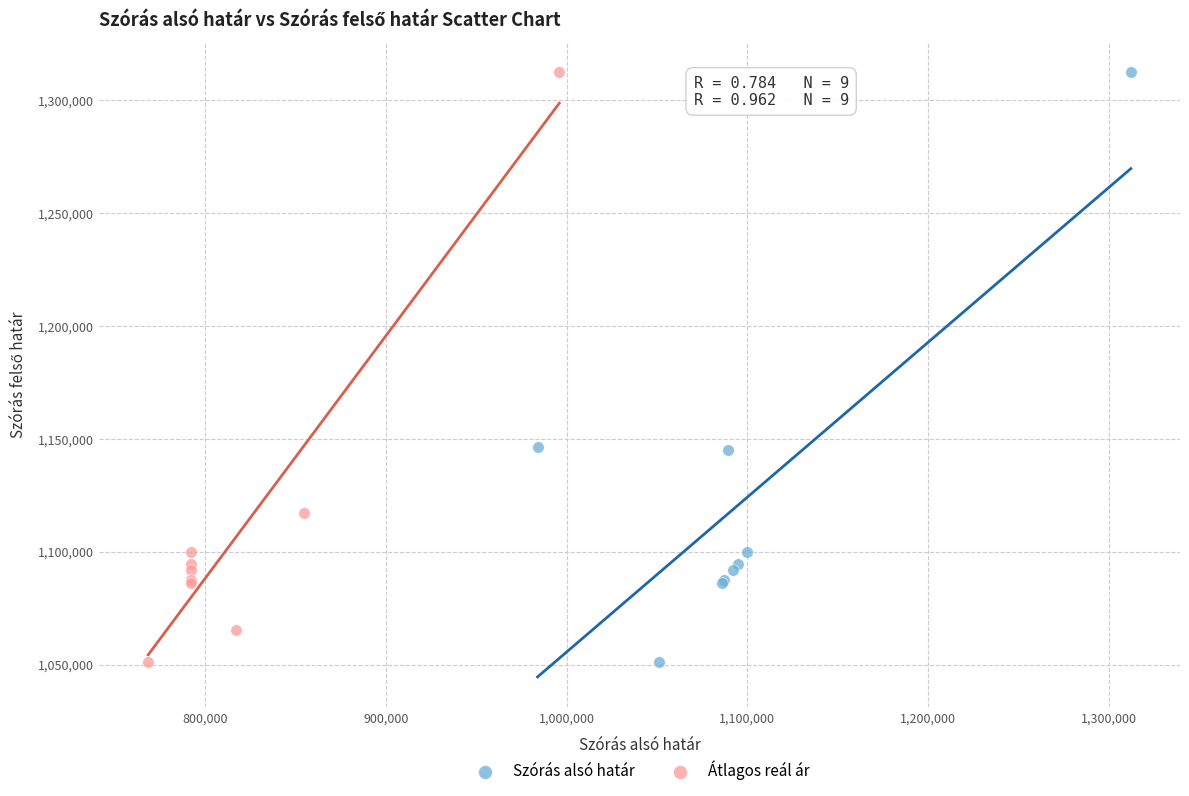

What are all the series names shown in the legend?

Szórás alsó határ, Átlagos reál ár